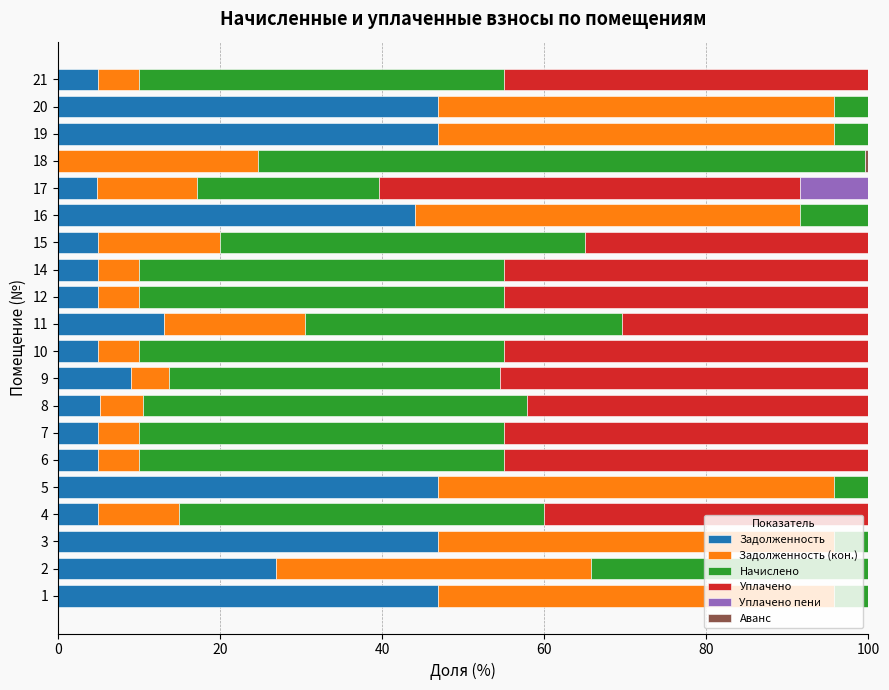

What is the sum of all Задолженность values?

377.8